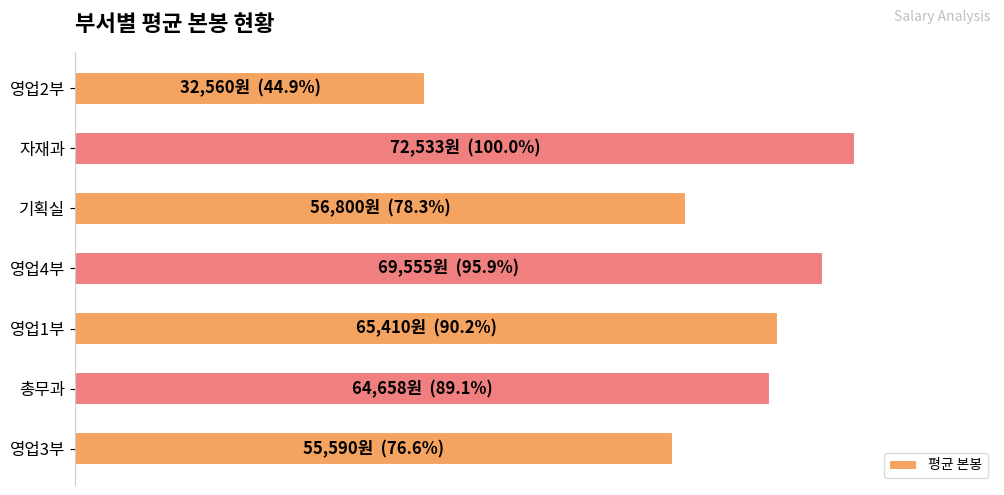

Are the bars horizontal?

Yes